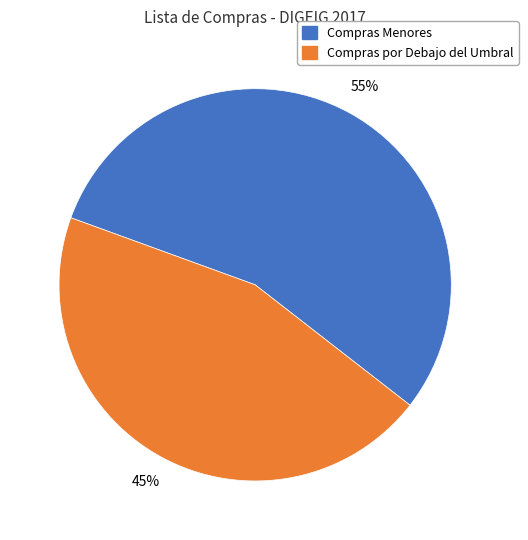

How many slices are in this pie chart?

2